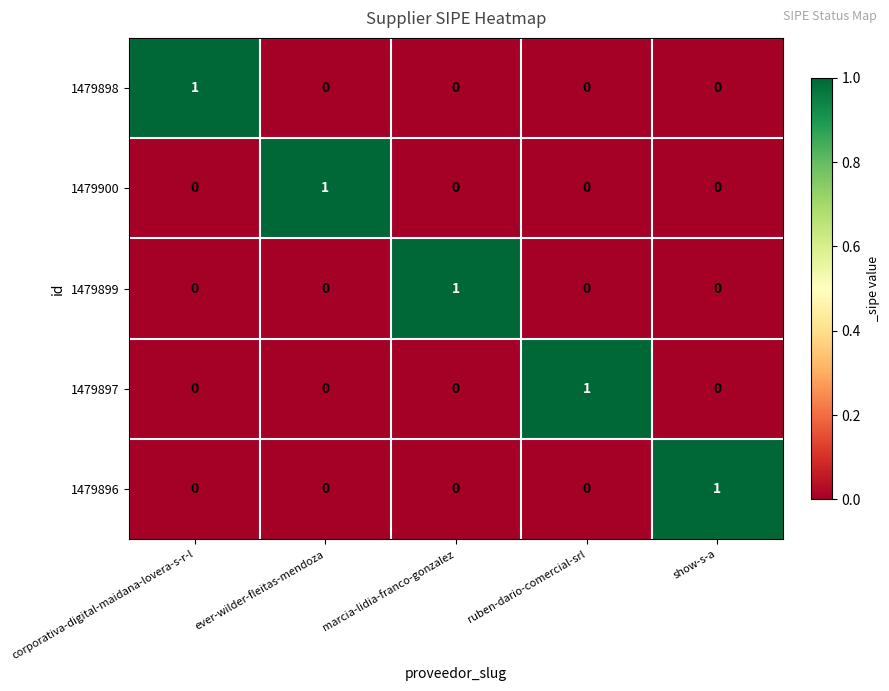

How many 1479899 values are between 0 and 1?

5